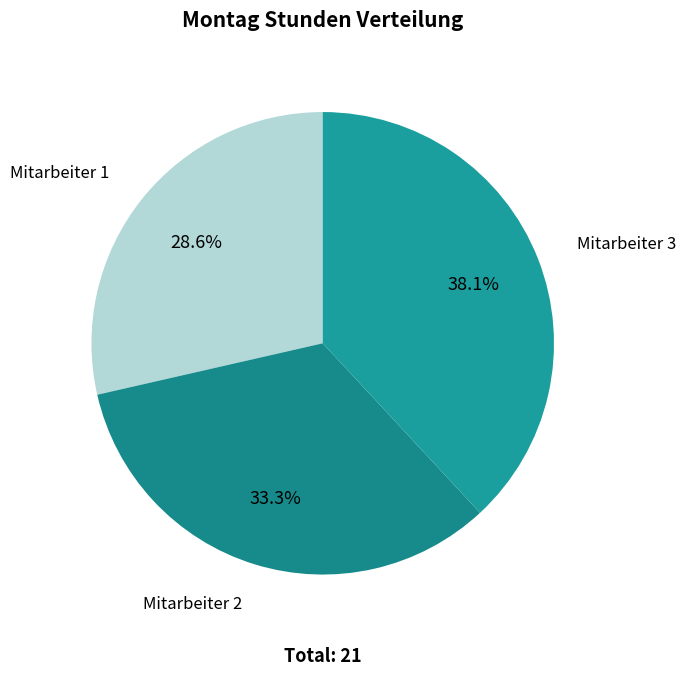

Which slice is the smallest?

Mitarbeiter 1